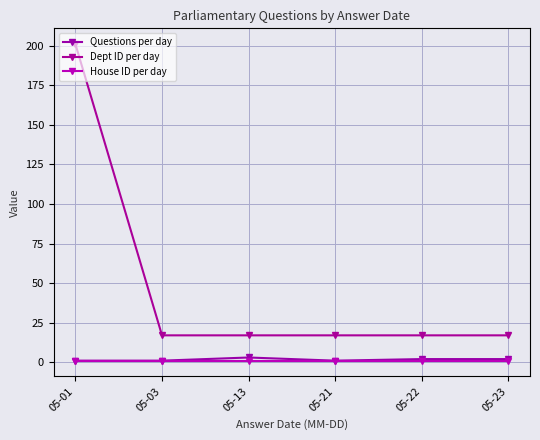

True or false: Questions per day and Dept ID per day intersect in this chart.

False